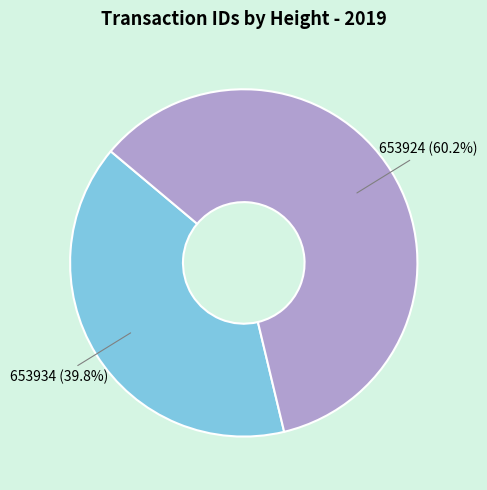

Between 653934 and 653924, which is larger?

653924